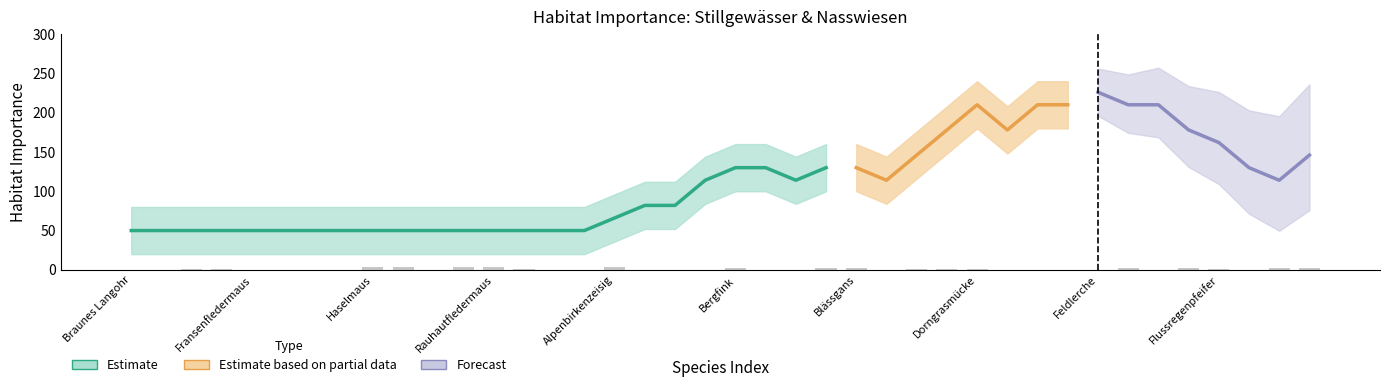

What position from the right is Flussregenpfeifer?

4